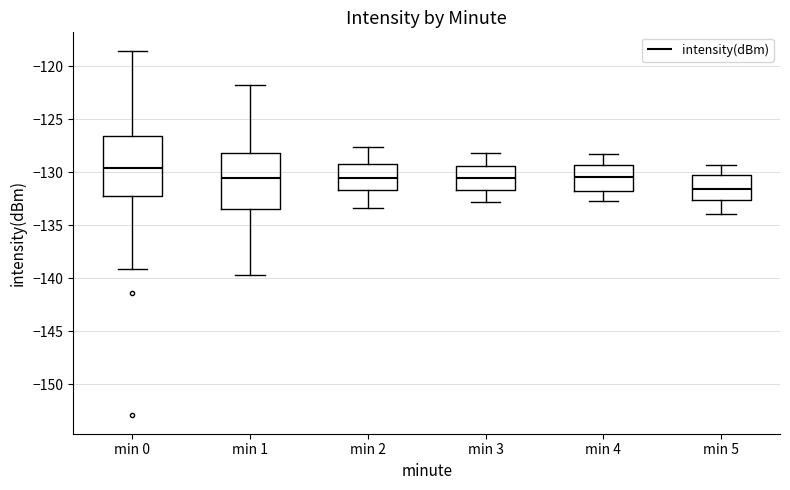

Where does the median line of the box for min 1 sit on the y-axis? The values are not printed on the chart, so give them approximately, as read against the axis.

-130.5